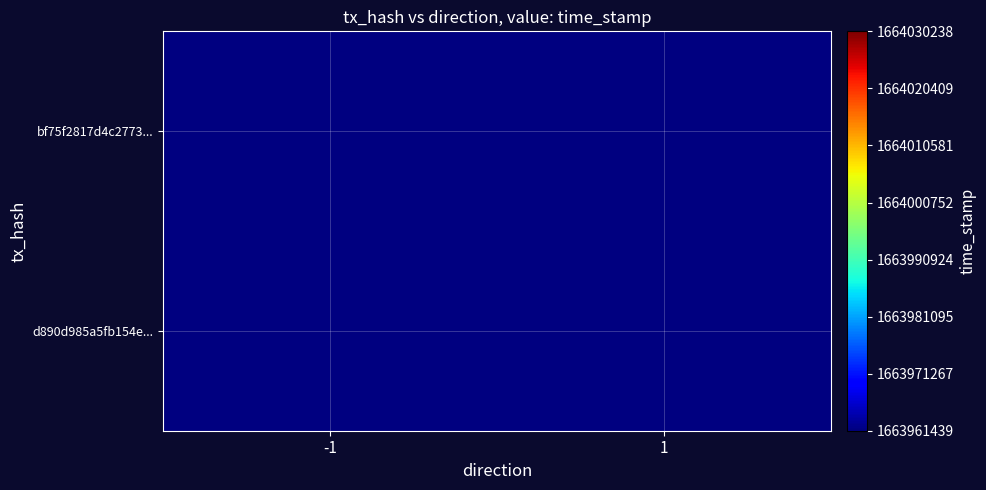

Between 1 and -1, which is larger?

-1